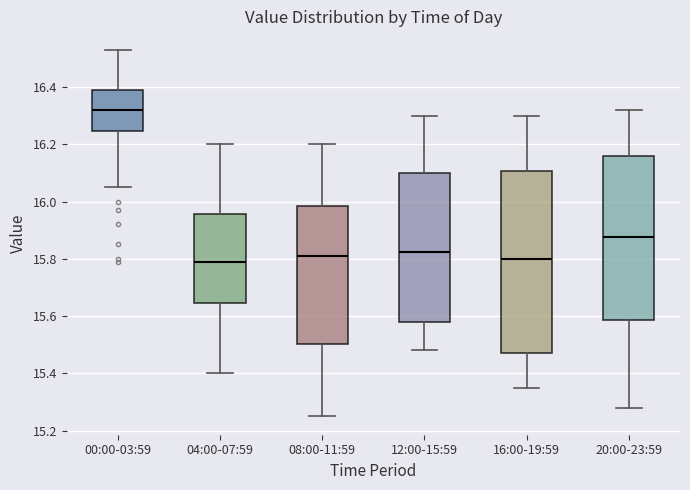

Reading left to right, read every box against the y-axis: the position of its median line, the range the box covers, and the ends of its whiskers. The values are not printed on the chart, so give them approximately, as read against the axis.

00:00-03:59: median 16.32, box 16.24 to 16.40, whiskers 16.06 to 16.54
04:00-07:59: median 15.80, box 15.64 to 15.96, whiskers 15.40 to 16.20
08:00-11:59: median 15.82, box 15.50 to 15.98, whiskers 15.26 to 16.20
12:00-15:59: median 15.82, box 15.58 to 16.10, whiskers 15.48 to 16.30
16:00-19:59: median 15.80, box 15.48 to 16.10, whiskers 15.36 to 16.30
20:00-23:59: median 15.88, box 15.58 to 16.16, whiskers 15.28 to 16.32